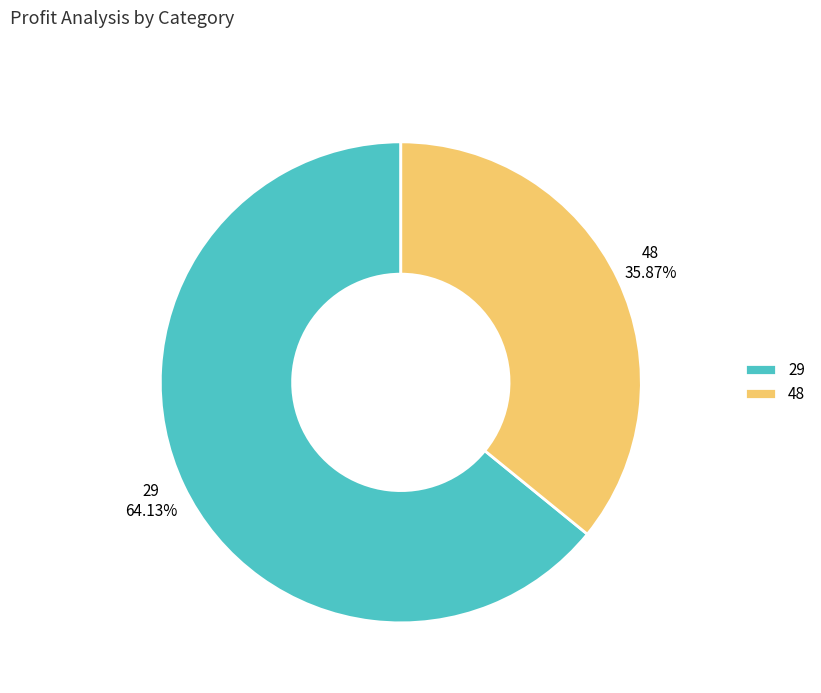

Which has a higher value, 48 or 29?

29